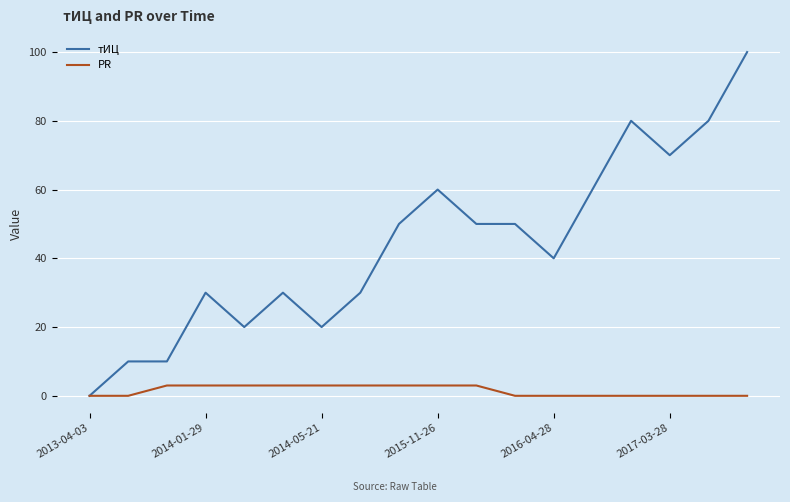

Which series has the largest range (max minus min)?

тИЦ